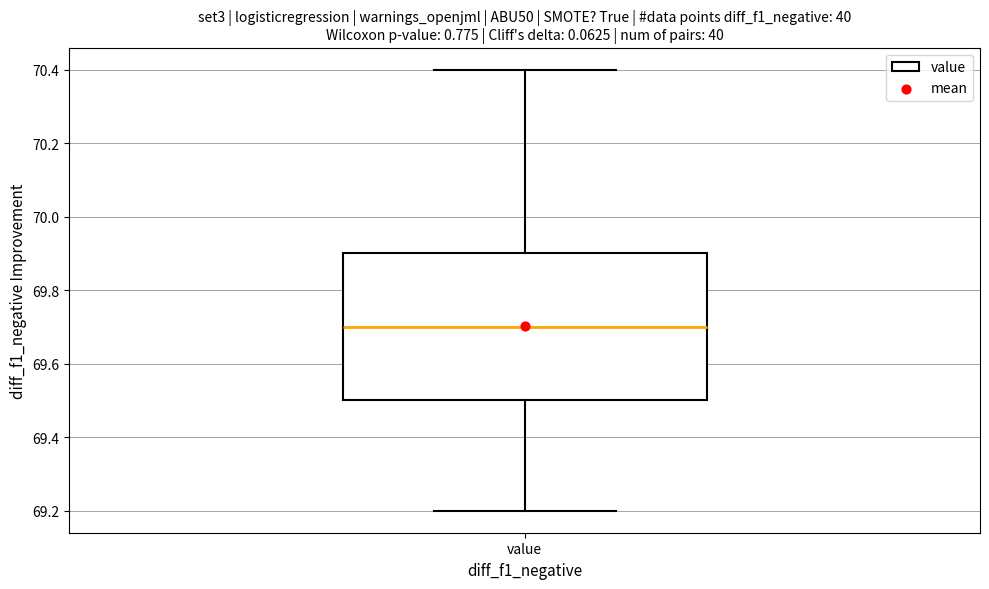

Transcribe this box plot: give where the median line is, the range the box spans, and where the two whiskers end, as read against the y-axis. The values are not printed on the chart, so give them approximately, as read against the axis.

median 69.7, box 69.5 to 69.9, whiskers 69.2 to 70.4